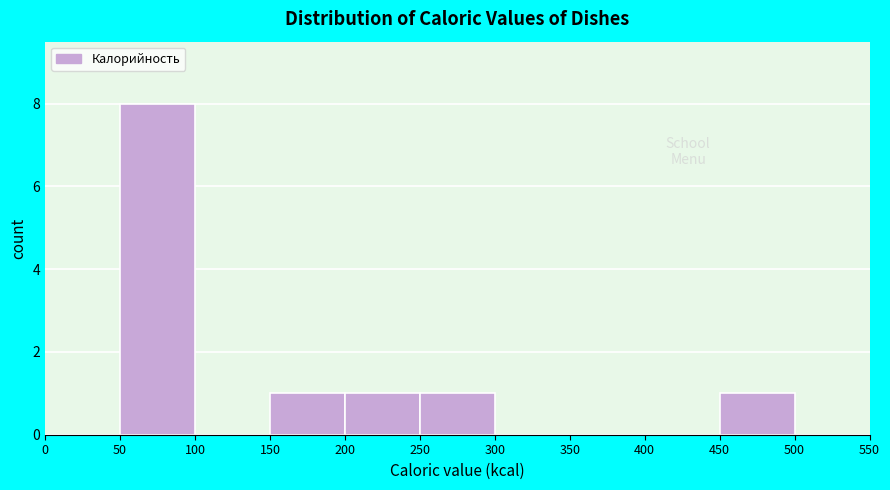

Reading left to right, transcribe this chart: for each bar, give the range it covers on the x-axis and its height. The values are not printed on the chart, so give them approximately, as read against the axis.

0 to 50: 0
50 to 100: 8
100 to 150: 0
150 to 200: 1
200 to 250: 1
250 to 300: 1
300 to 350: 0
350 to 400: 0
400 to 450: 0
450 to 500: 1
500 to 550: 0